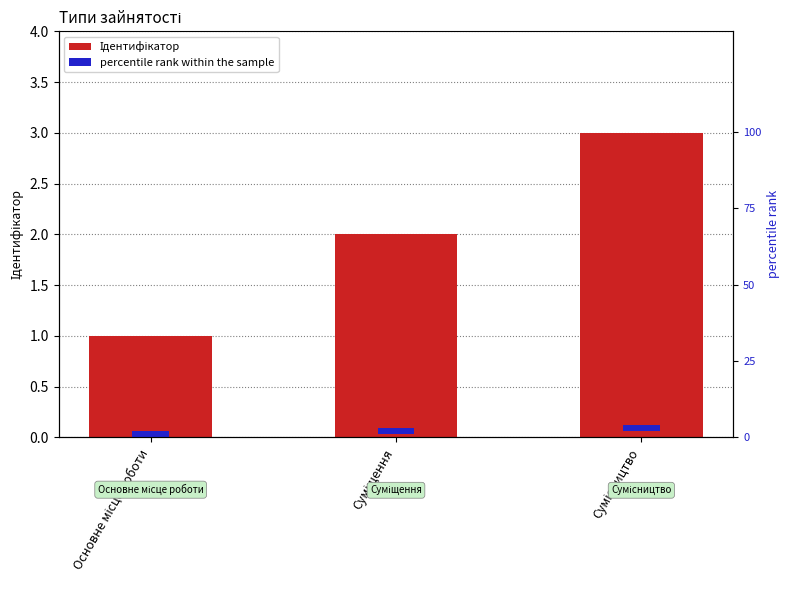

At which category is the sum across all series the highest?

Сумісництво